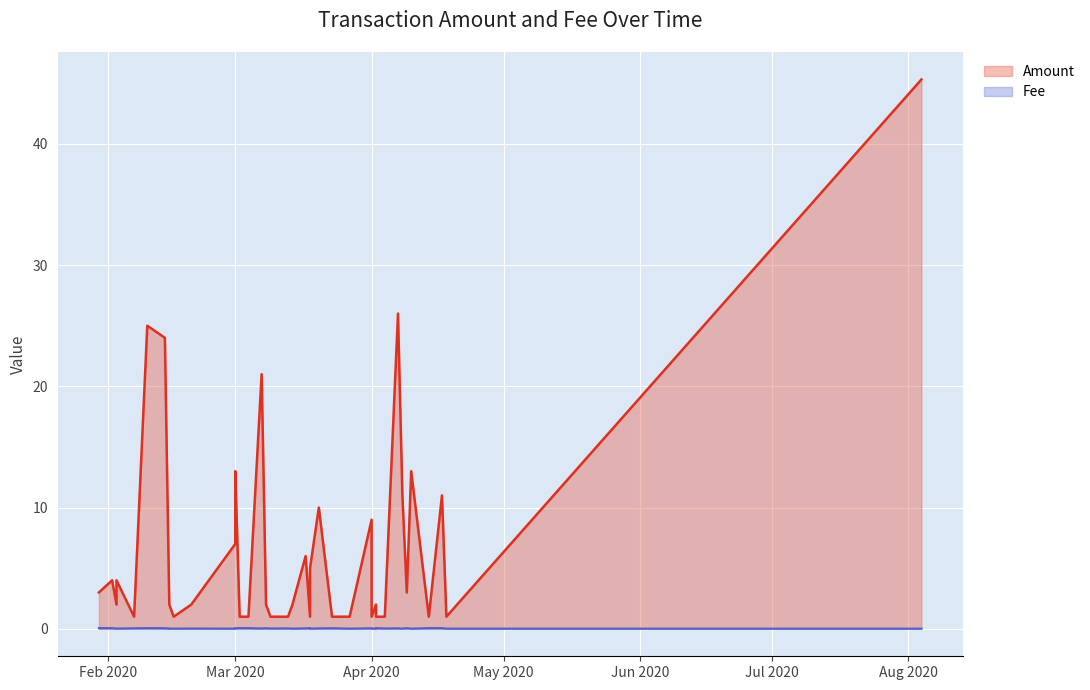

At which category does Fee reach its first local peak?

2020-02-10